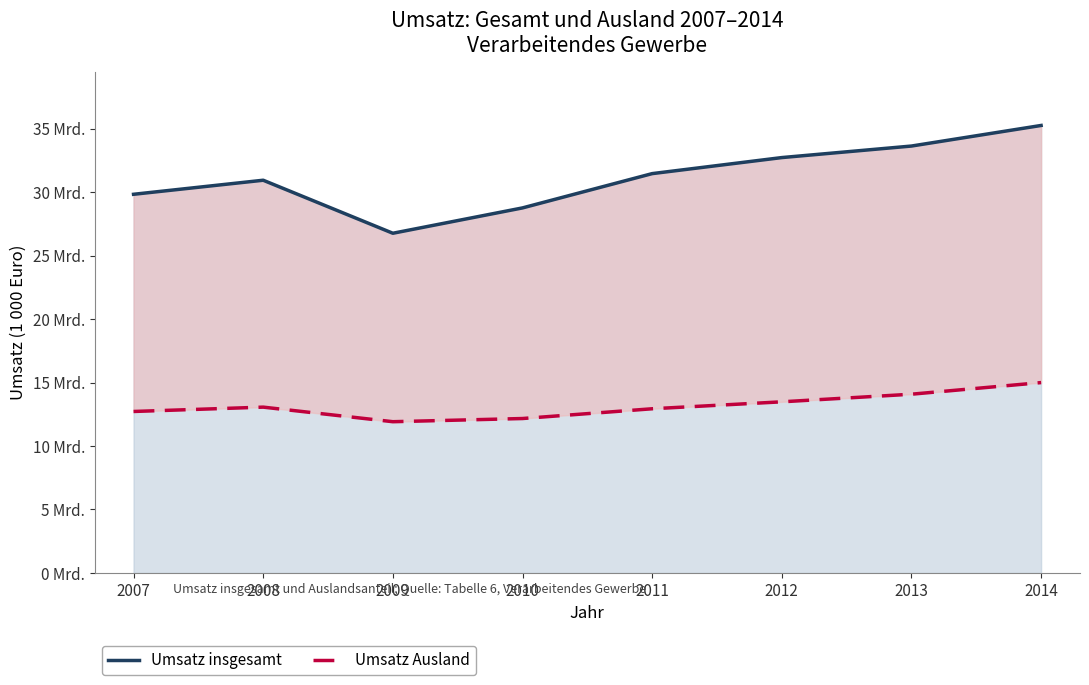

What are all the series names shown in the legend?

Umsatz insgesamt, Umsatz Ausland